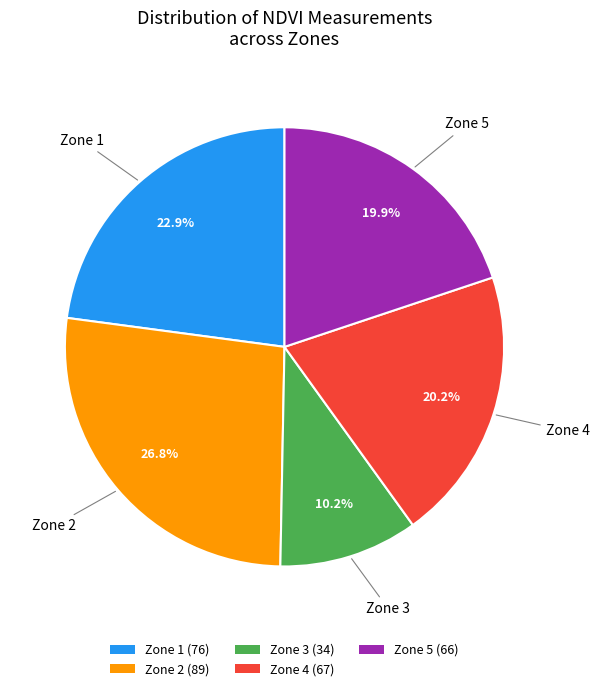

Which category has the biggest portion of the pie?

Zone 2